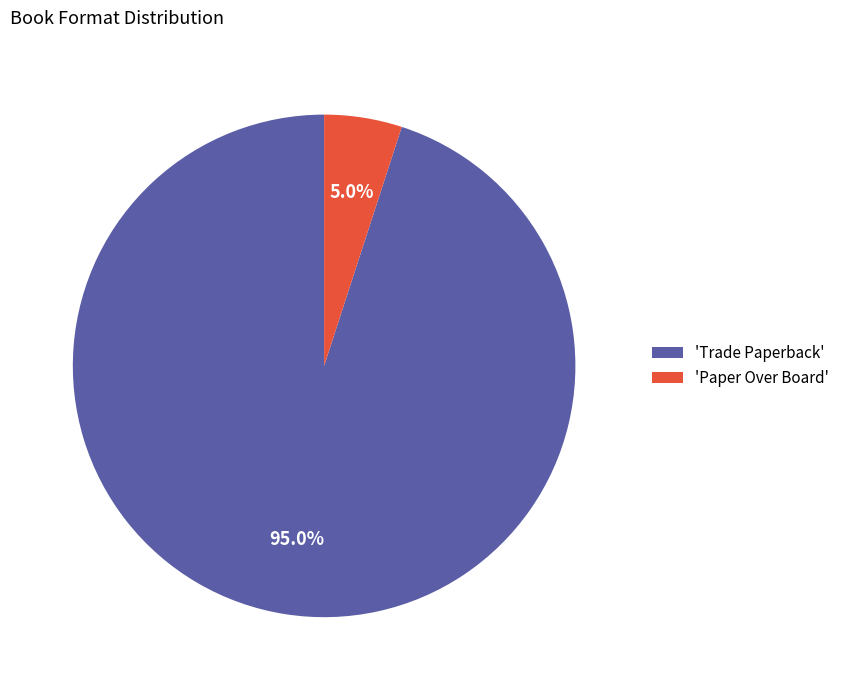

Is 'Trade Paperback' the majority of the pie?

Yes